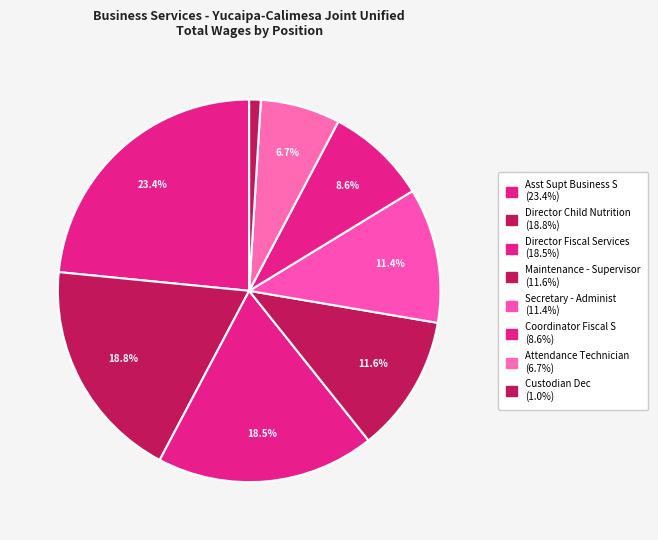

To the nearest percent, what is the difference between the Maintenance - Supervisor and Director Fiscal Services slice percentages?

7%